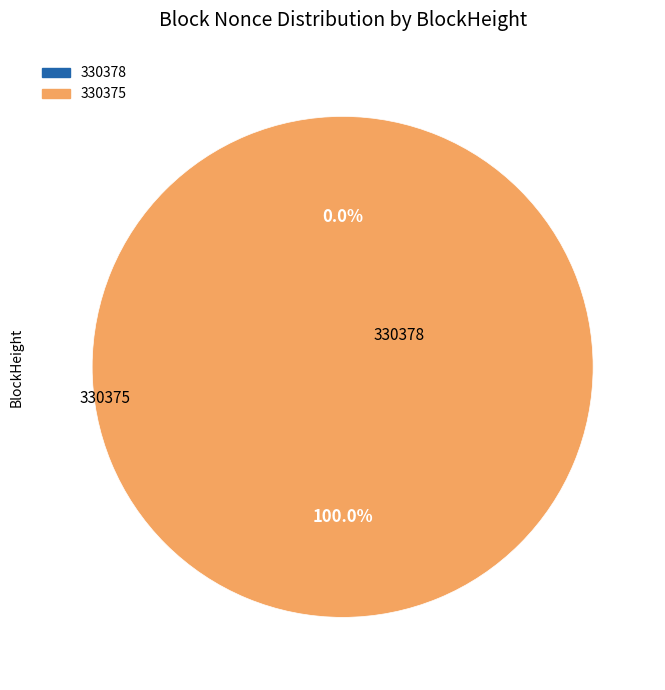

Which category has the biggest portion of the pie?

330375